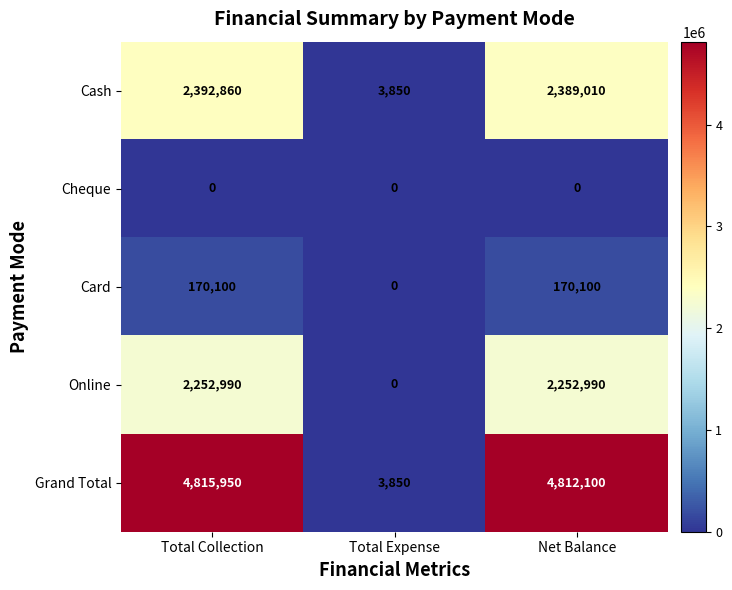

What is the total value across all series at Total Expense?

7700